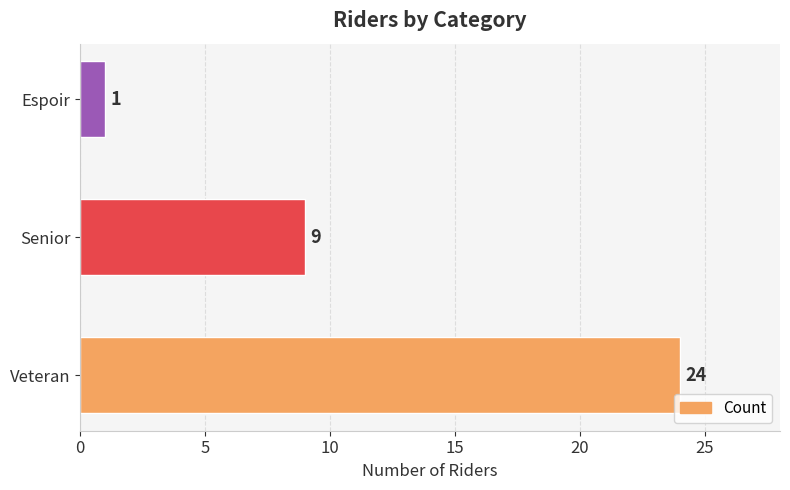

Approximately how many times larger is the value at Senior compared to Veteran?

0.4